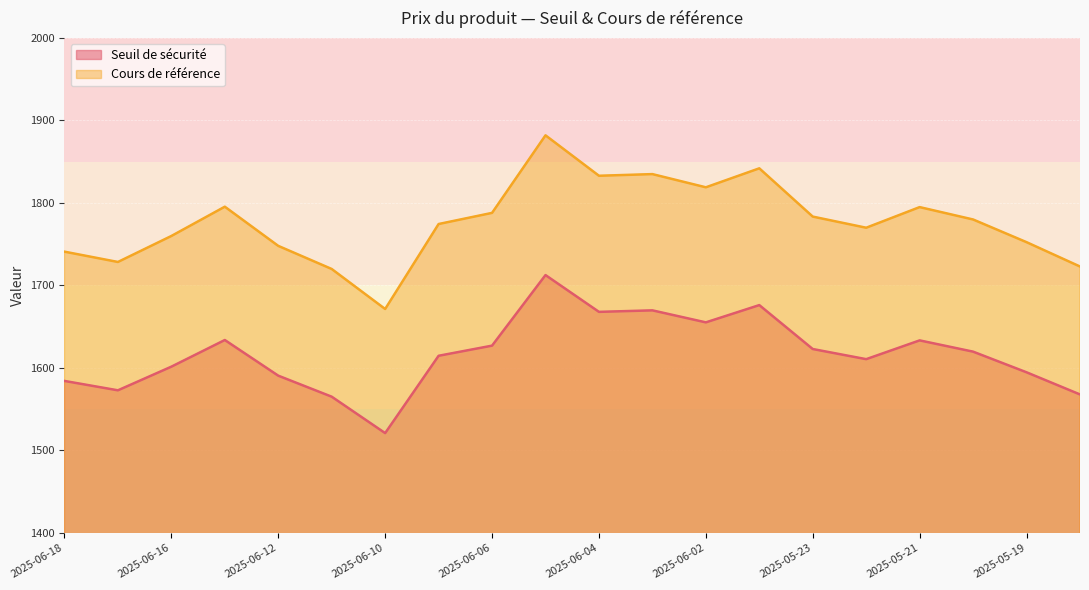

What is the average value of the Cours de référence series?

1777.1